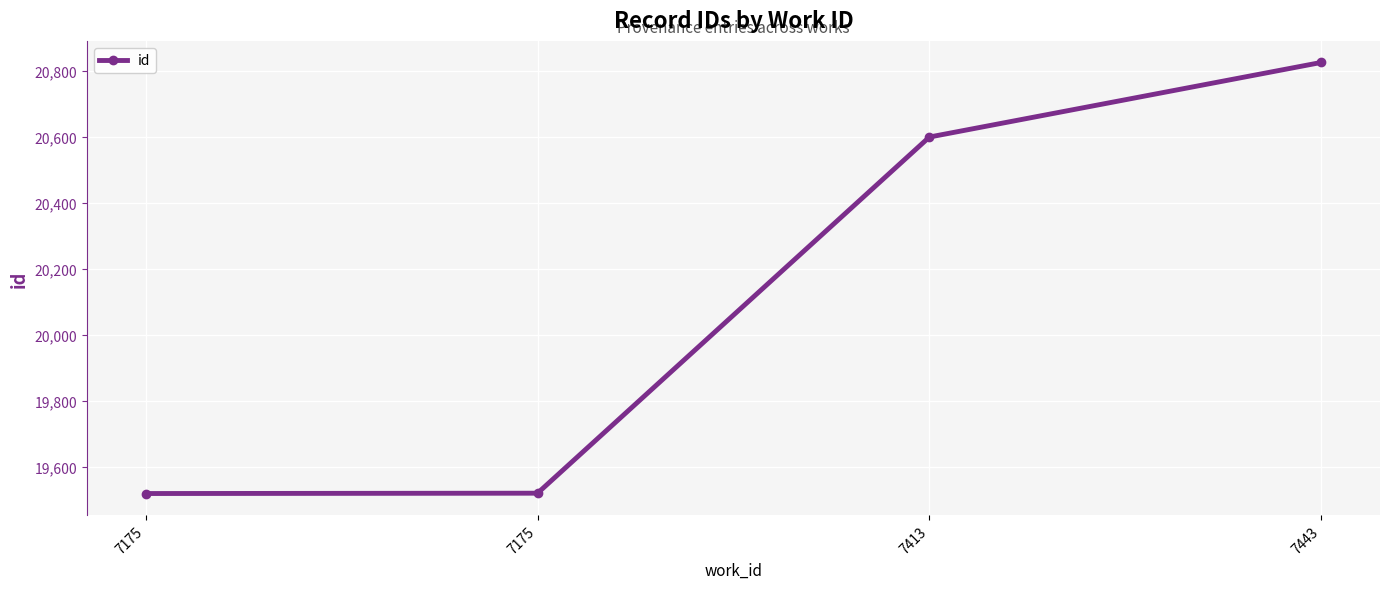

How many lines are shown in the chart?

1